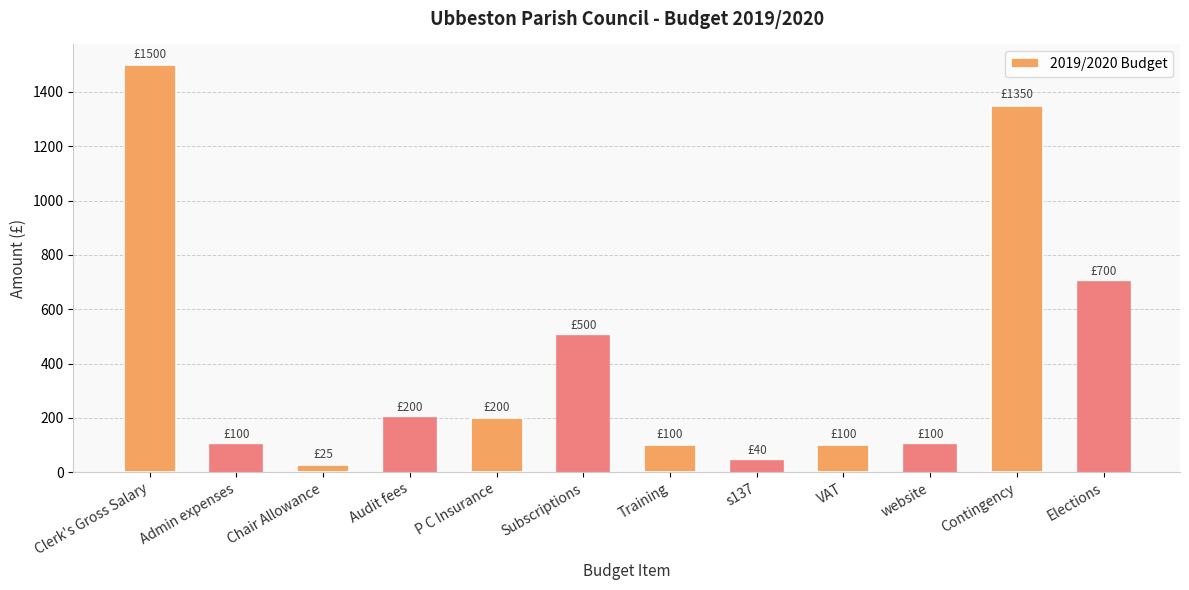

Between P C Insurance and Training, which is larger?

P C Insurance